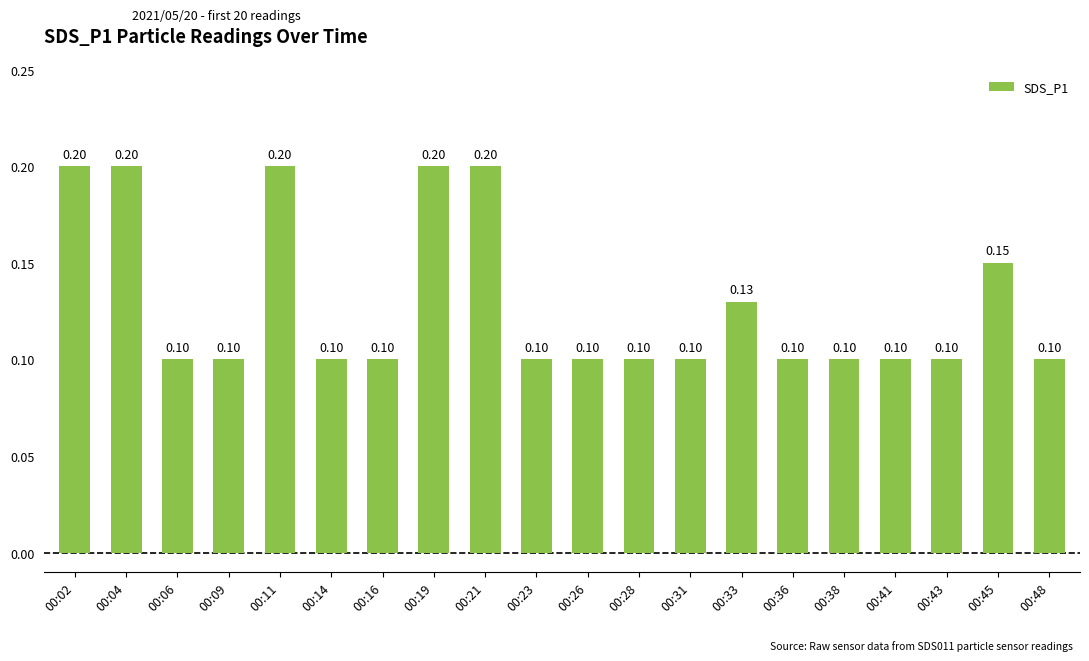

What is the maximum value shown in the chart?

0.2